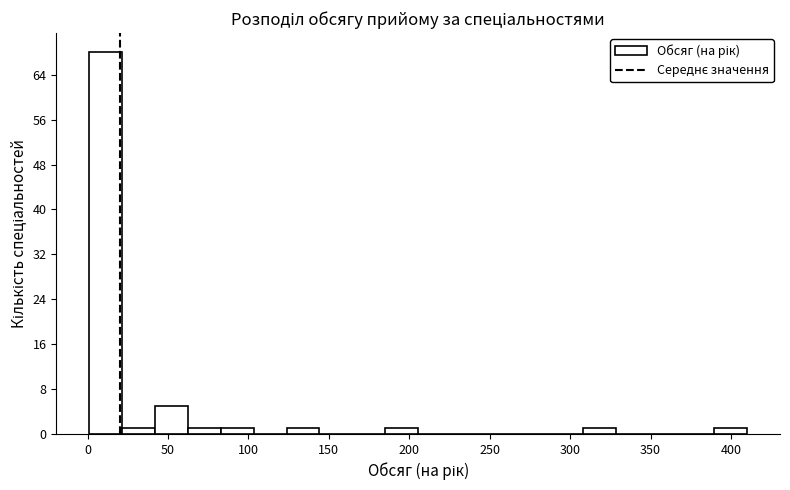

Reading left to right, list every bar in this chart as the range it spans on the x-axis followed by its height. Neither the bar edges nor the heights are printed on the chart, so give them approximately, as read against the axes.

0 to 20: 68
20 to 40: 1
40 to 60: 5
60 to 85: 1
85 to 105: 1
105 to 125: 0
125 to 145: 1
145 to 165: 0
165 to 185: 0
185 to 205: 1
205 to 225: 0
225 to 245: 0
245 to 265: 0
265 to 285: 0
285 to 310: 0
310 to 330: 1
330 to 350: 0
350 to 370: 0
370 to 390: 0
390 to 410: 1